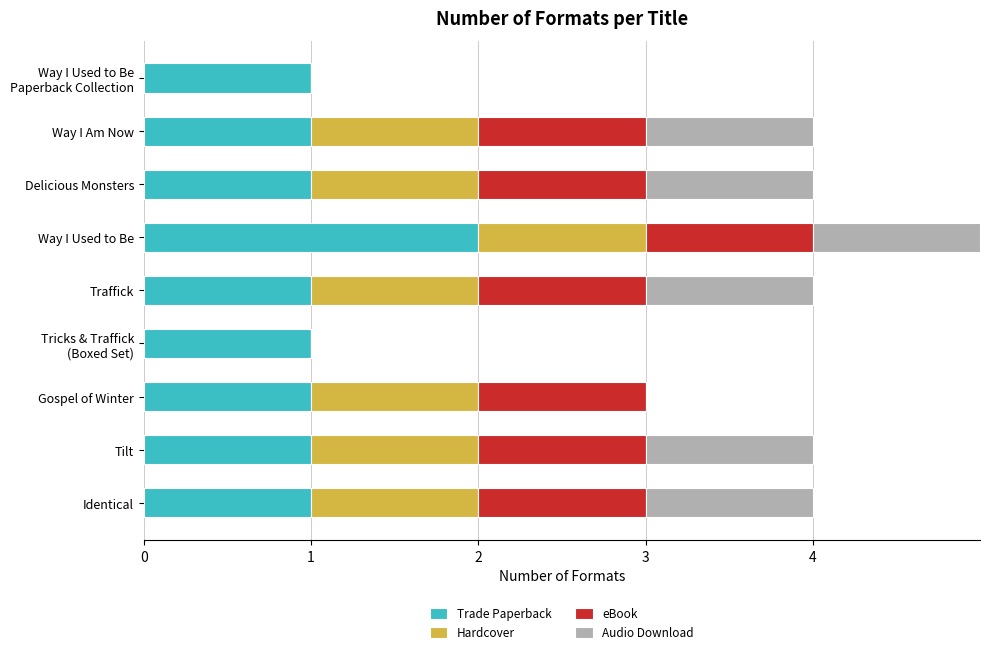

What are all the series names shown in the legend?

Trade Paperback, Hardcover, eBook, Audio Download